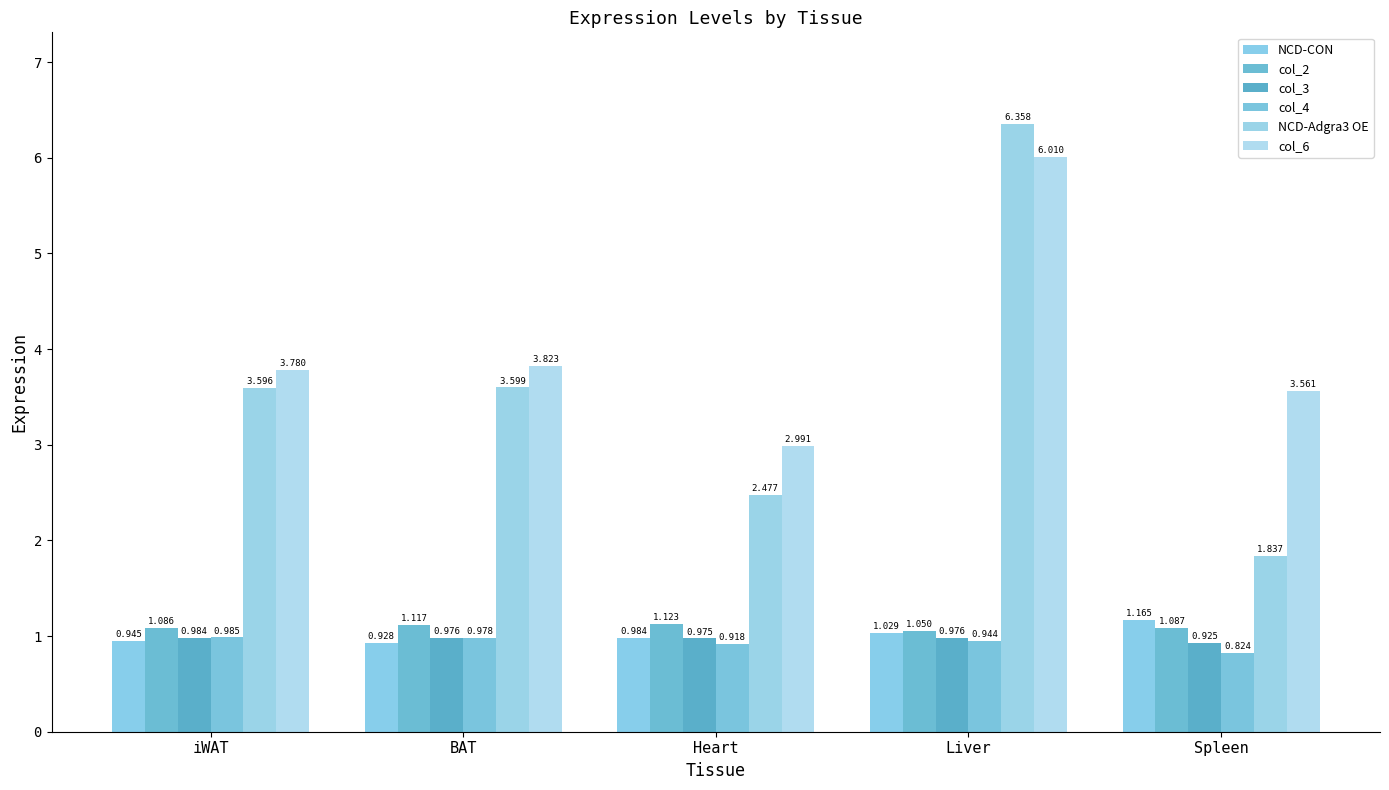

What is the label of the 4th bar from the right?

BAT